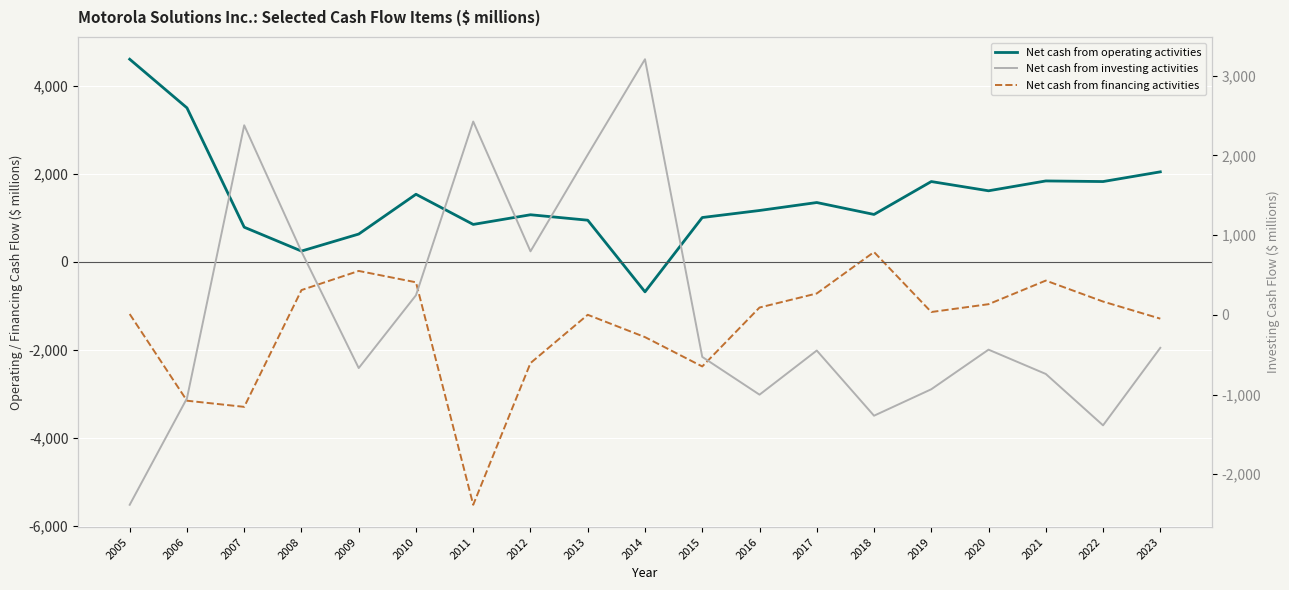

True or false: Net cash from operating activities and Net cash from financing activities cross at least once.

False